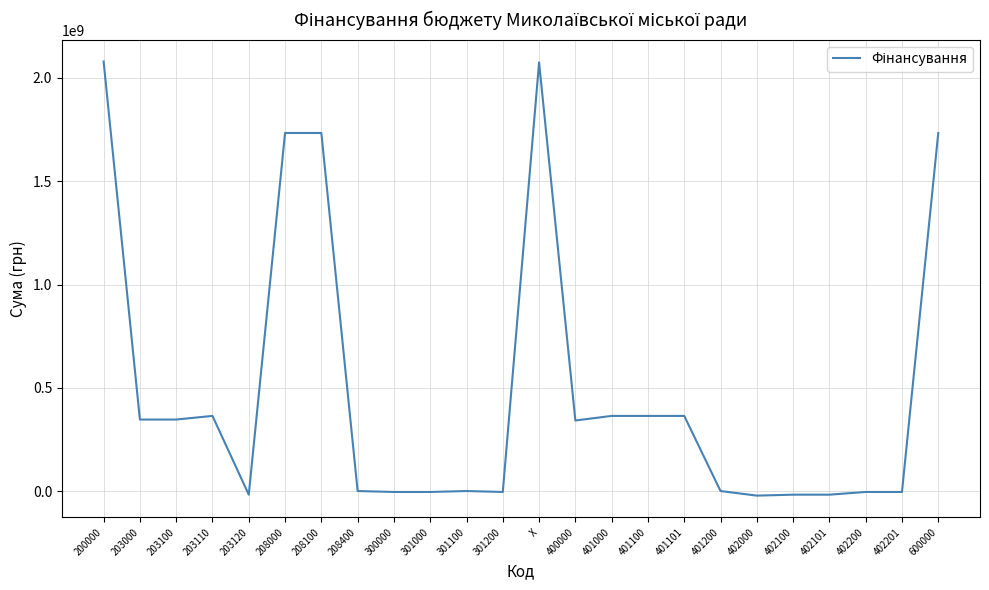

What is the minimum value shown in the chart?

-22177590.0